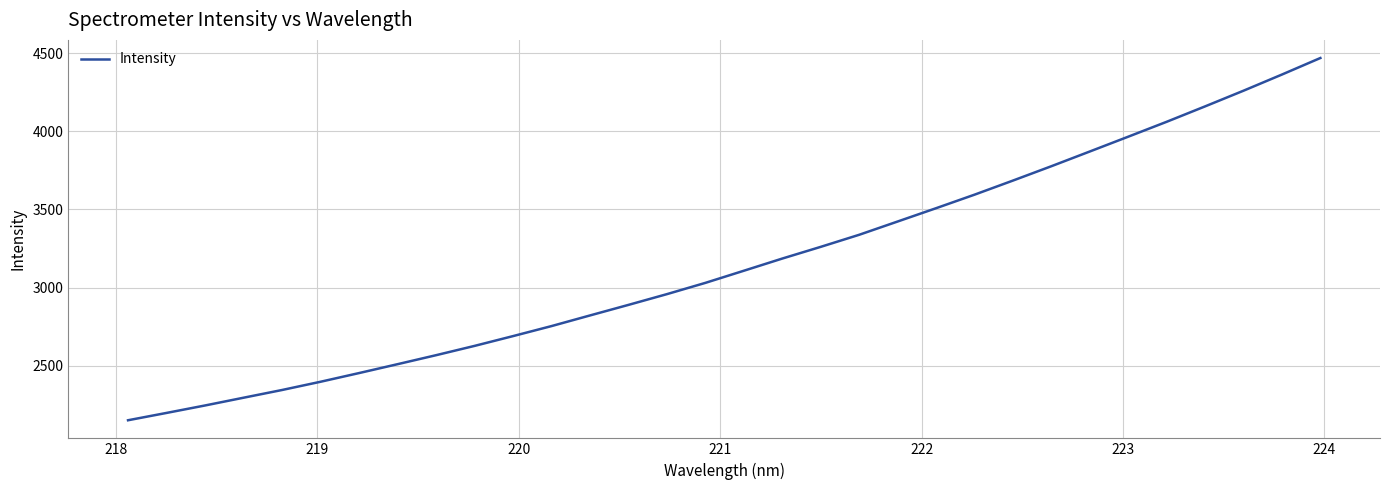

What is the maximum value shown in the chart?

4468.5